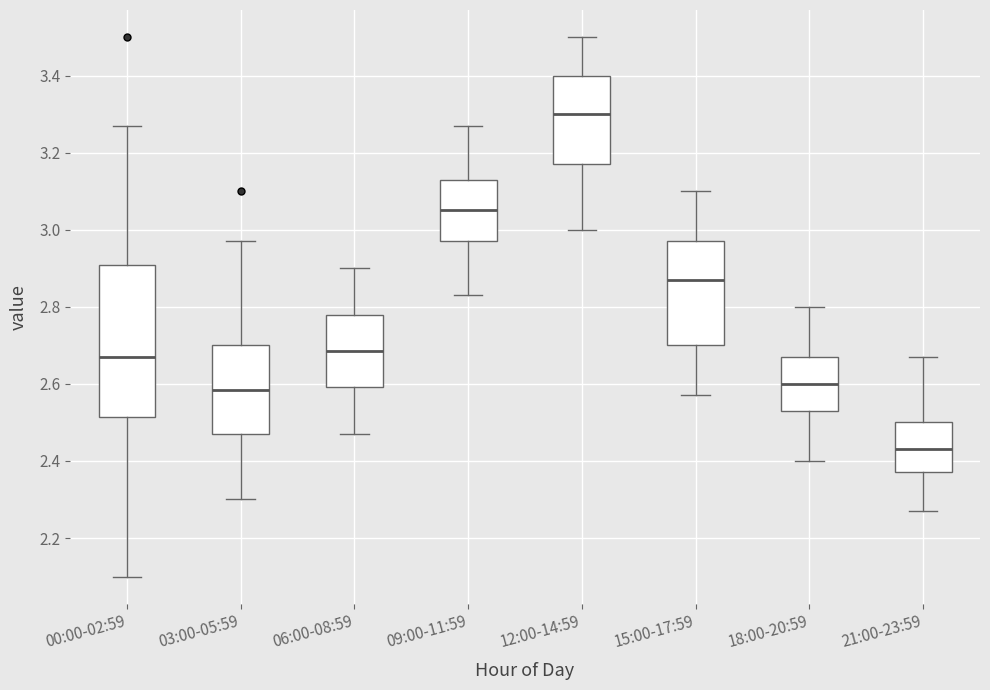

Which box has the highest median line?

12:00-14:59